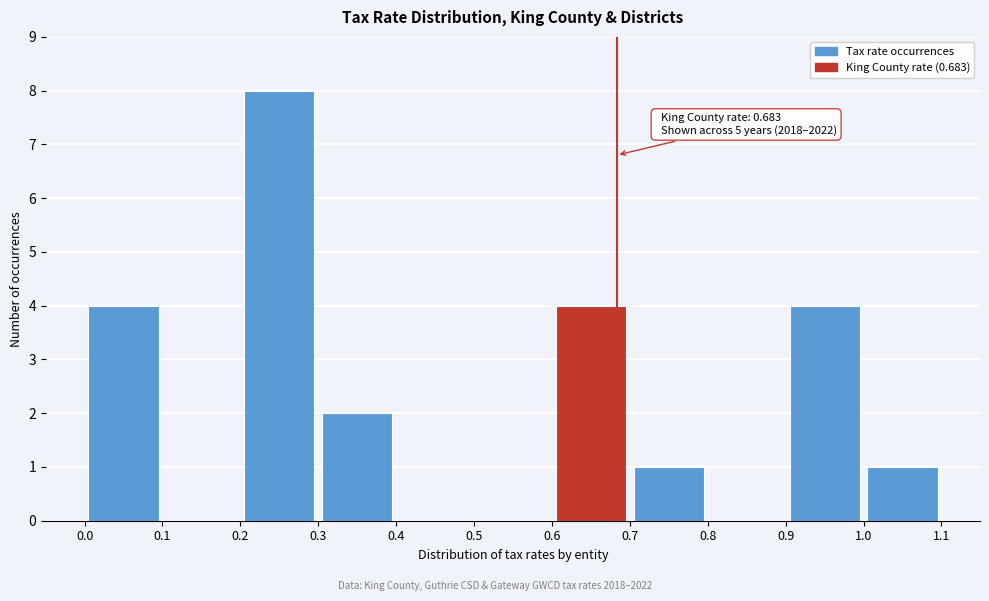

Which range on the x-axis has the tallest bar?

0.2 to 0.3